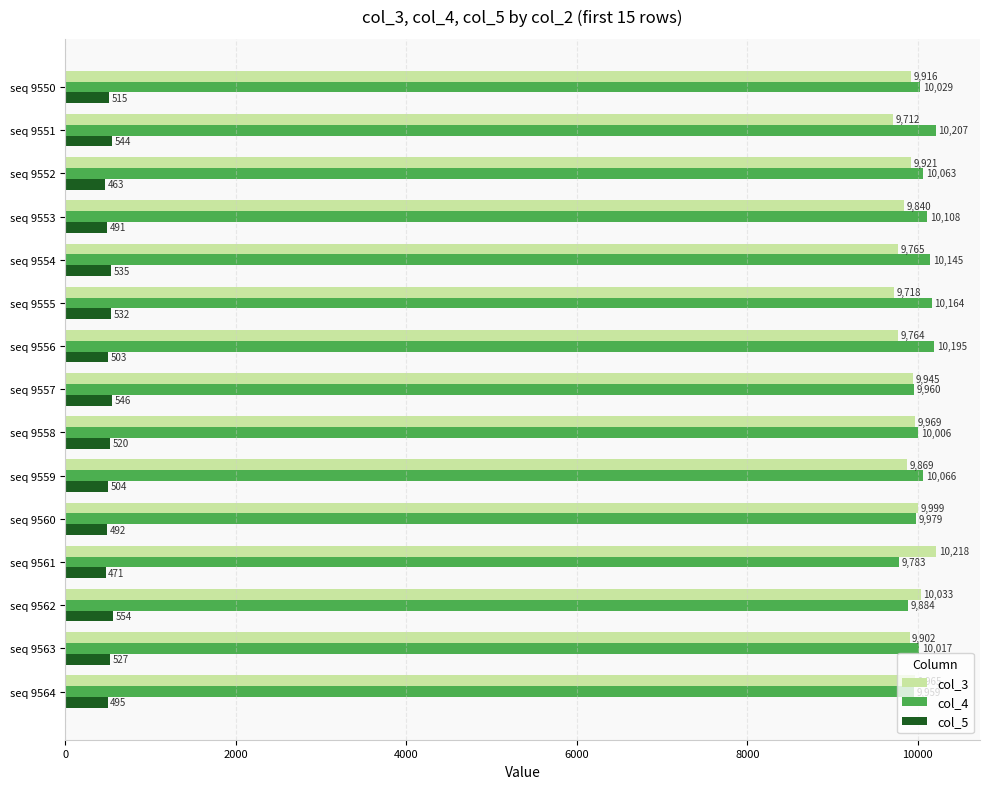

Which series has the largest range (max minus min)?

col_3